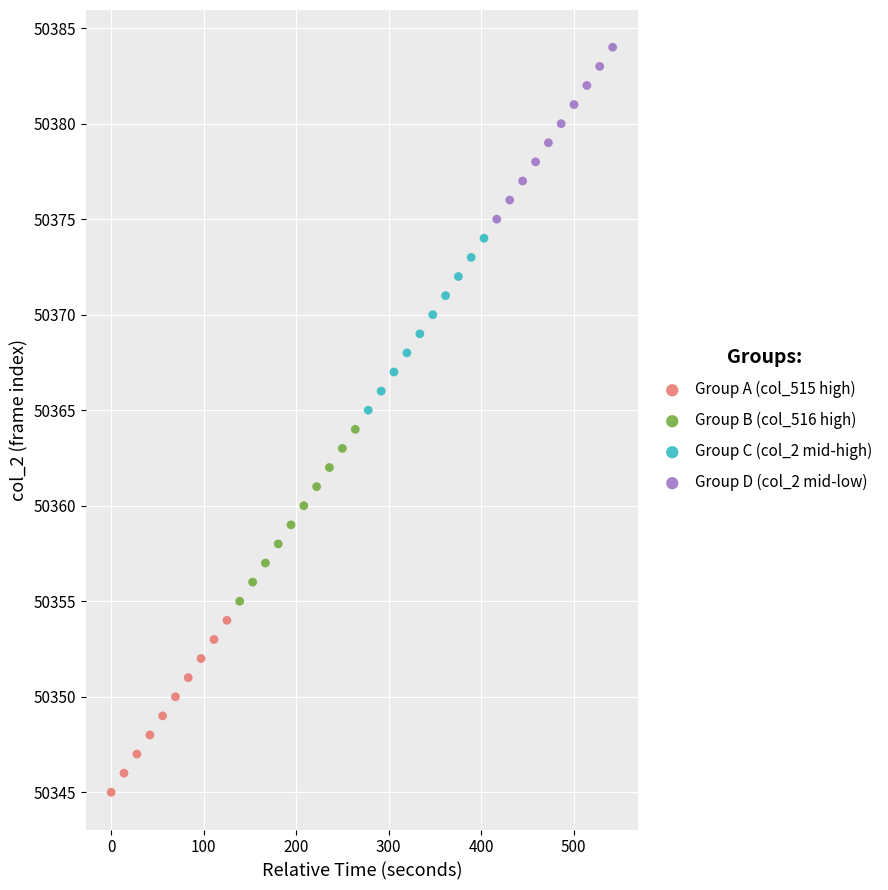

Which series reaches the minimum Y coordinate?

Group A (col_515 high)